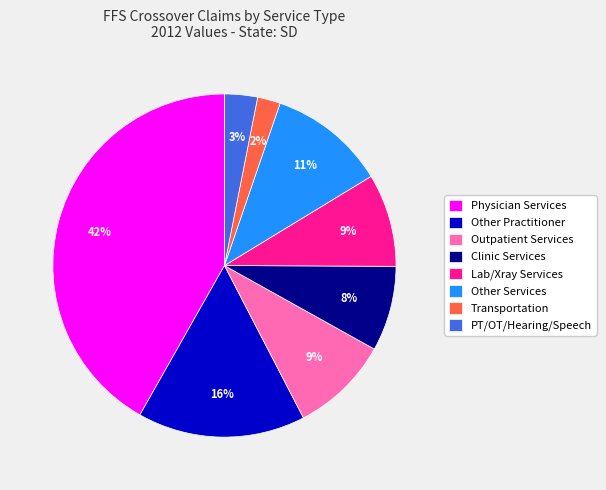

Between Other Services and Outpatient Services, which is larger?

Other Services